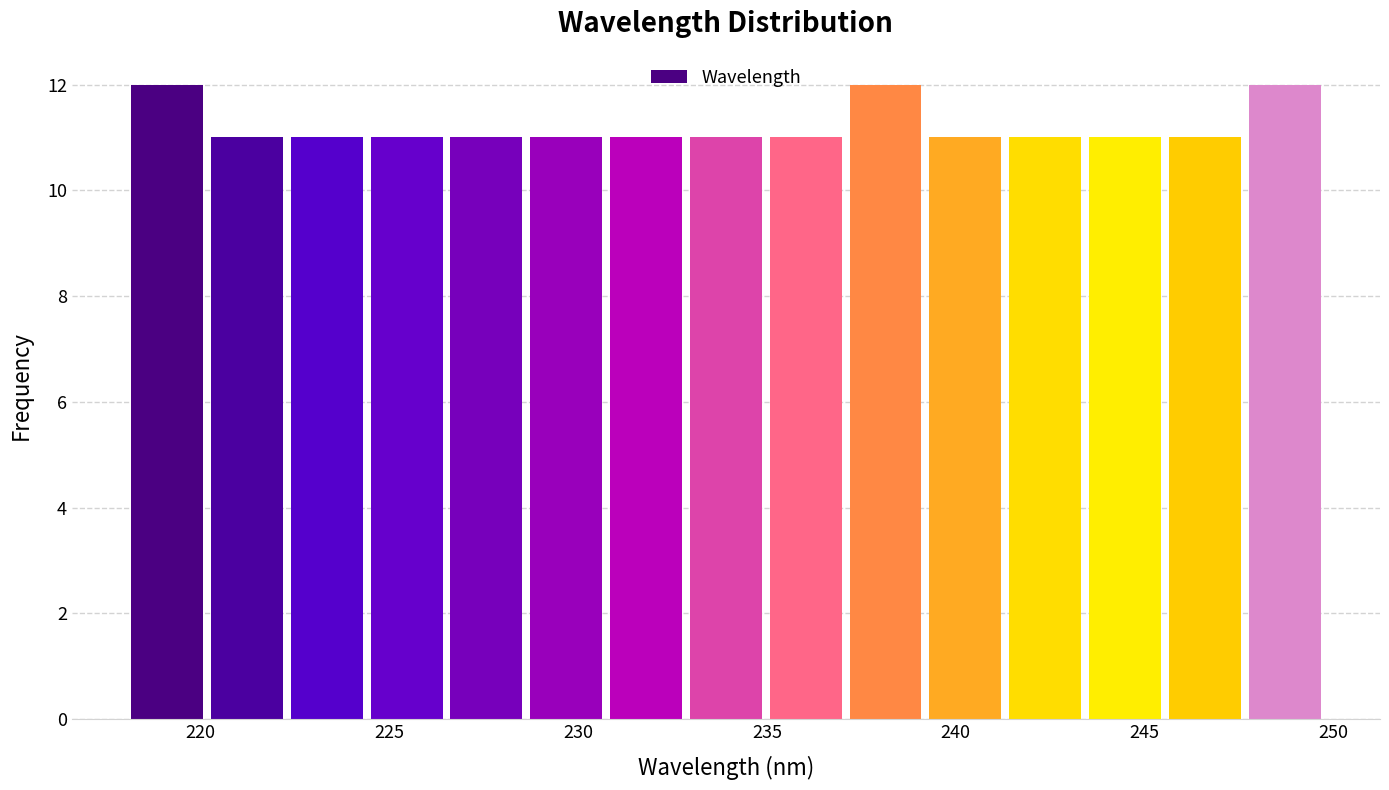

Reading left to right, list every bar in this chart as the range it spans on the x-axis followed by its height. Neither the bar edges nor the heights are printed on the chart, so give them approximately, as read against the axes.

218.0 to 220.0: 12
220.0 to 222.5: 11
222.5 to 224.5: 11
224.5 to 226.5: 11
226.5 to 228.5: 11
228.5 to 230.5: 11
230.5 to 233.0: 11
233.0 to 235.0: 11
235.0 to 237.0: 11
237.0 to 239.0: 12
239.0 to 241.5: 11
241.5 to 243.5: 11
243.5 to 245.5: 11
245.5 to 247.5: 11
247.5 to 250.0: 12